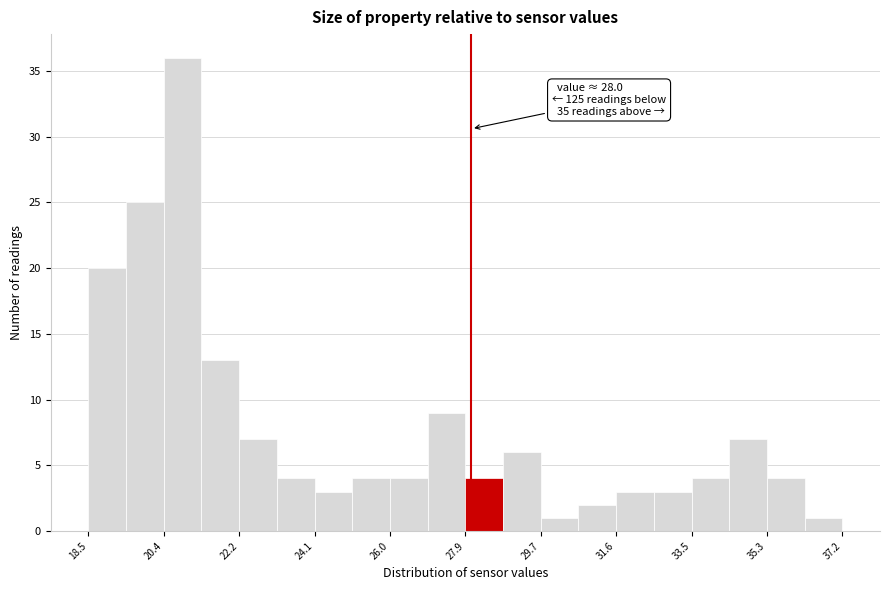

Over which range of the x-axis is the bar tallest?

20.4 to 21.4